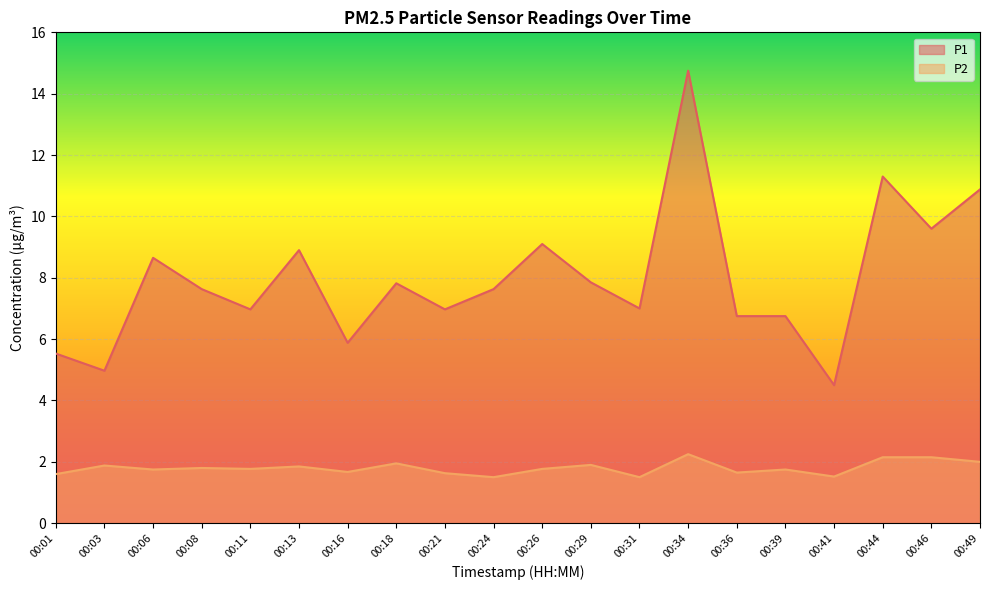

How many values in the P1 series exceed 7?

11